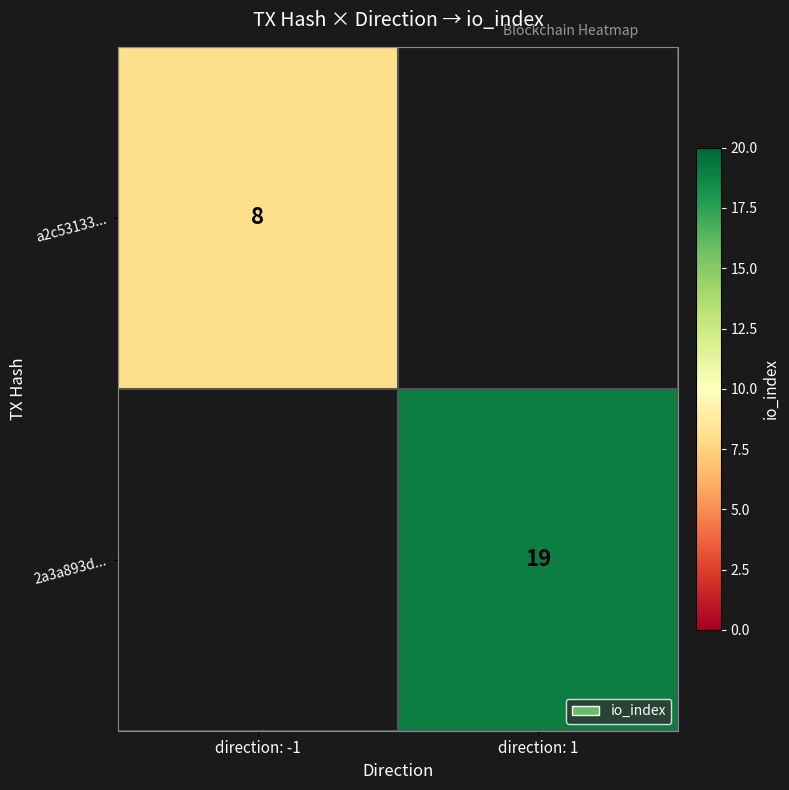

How many series are shown in this chart?

2